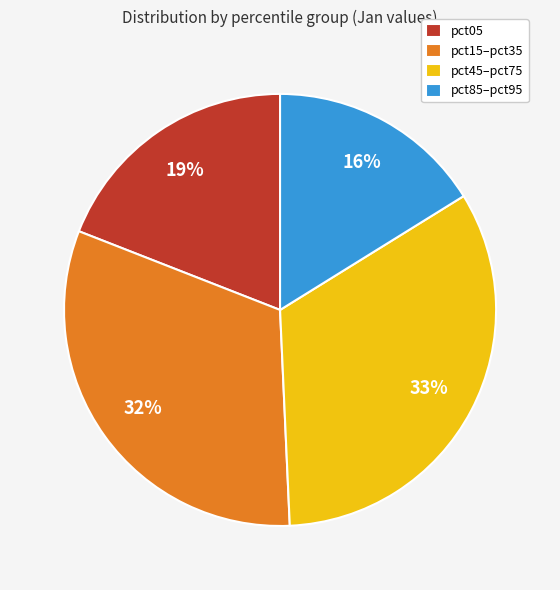

Which has a higher value, pct15–pct35 or pct05?

pct15–pct35